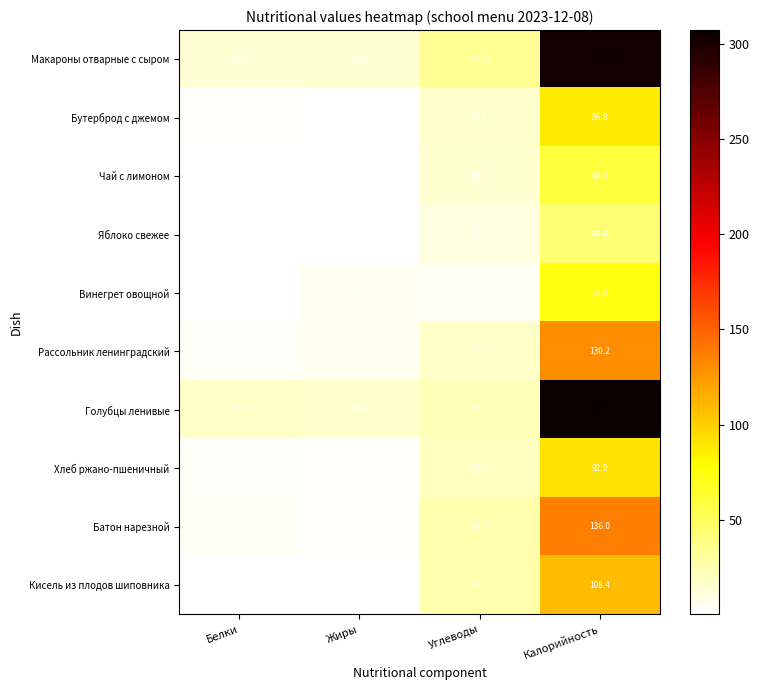

What is the maximum value for Голубцы ленивые?

307.5